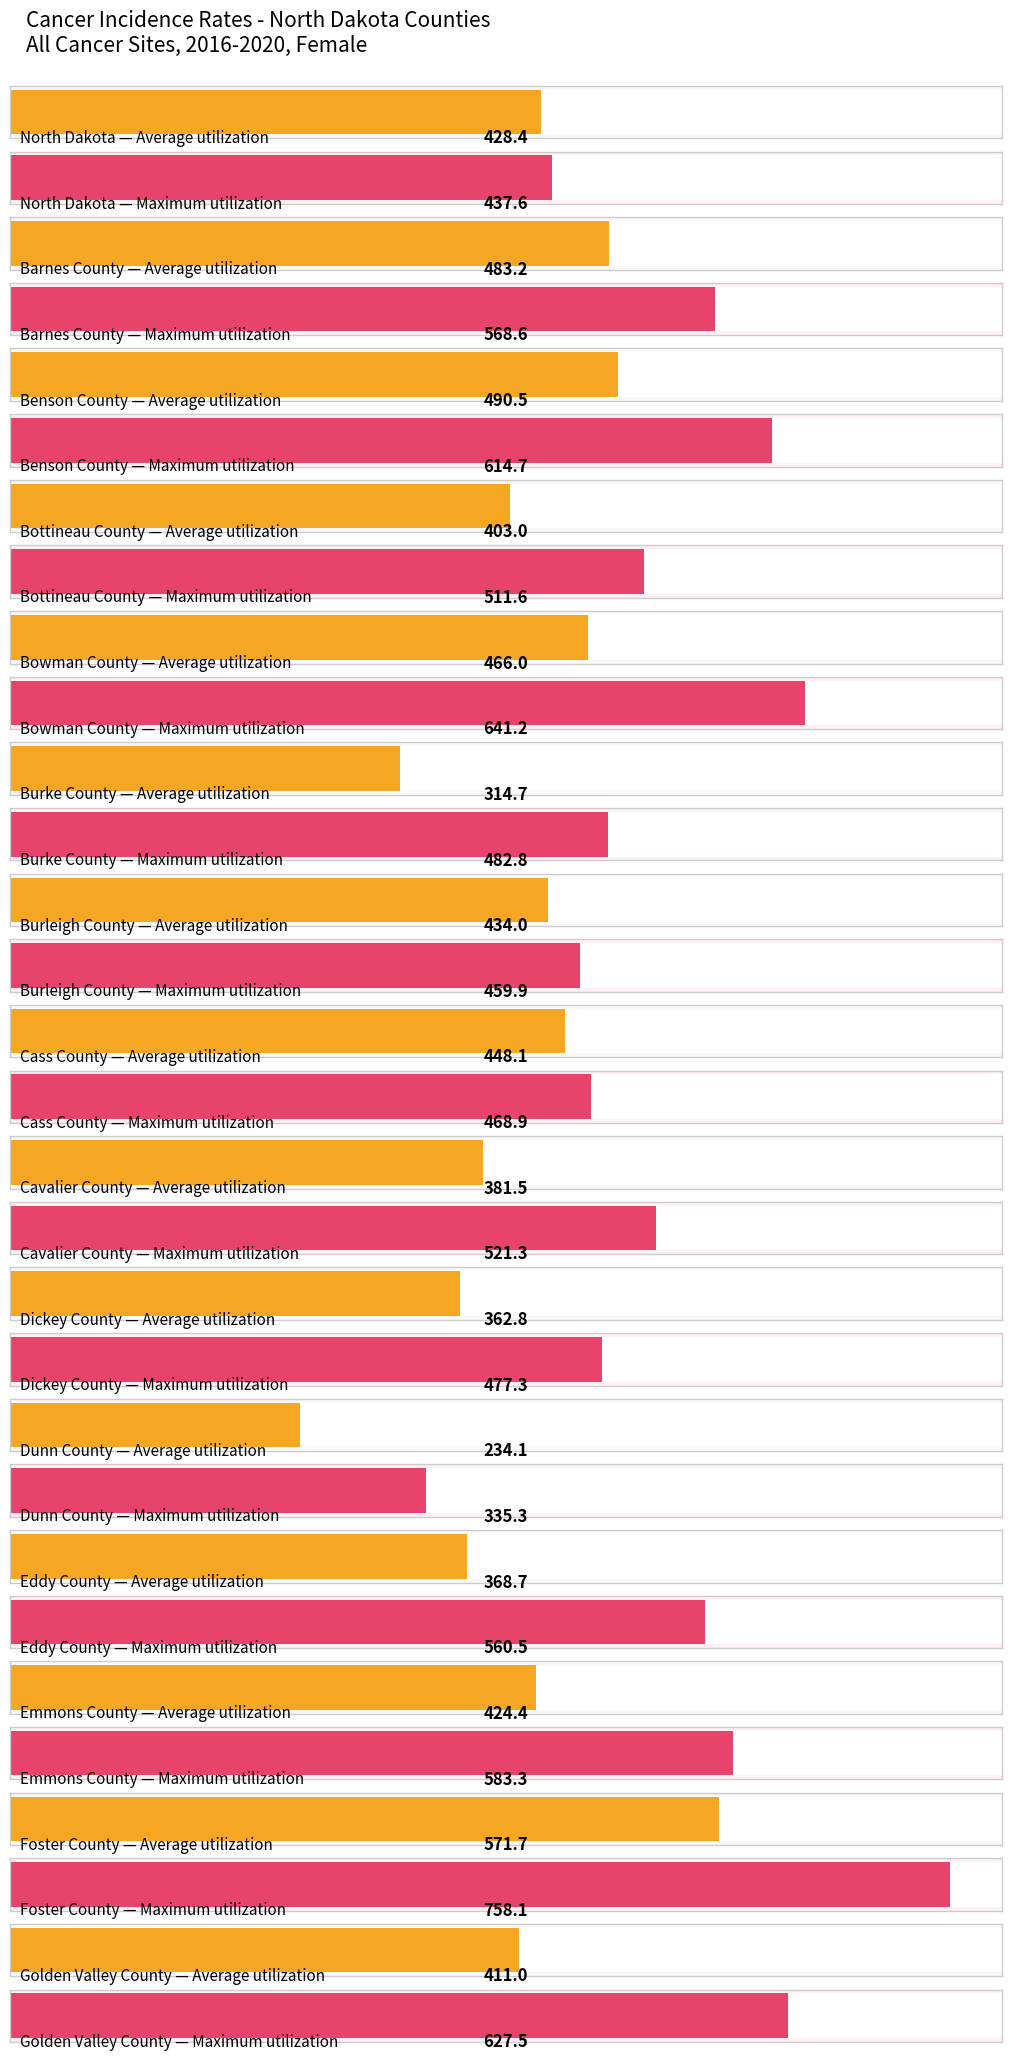

Which category has the highest value across all series?

Foster County